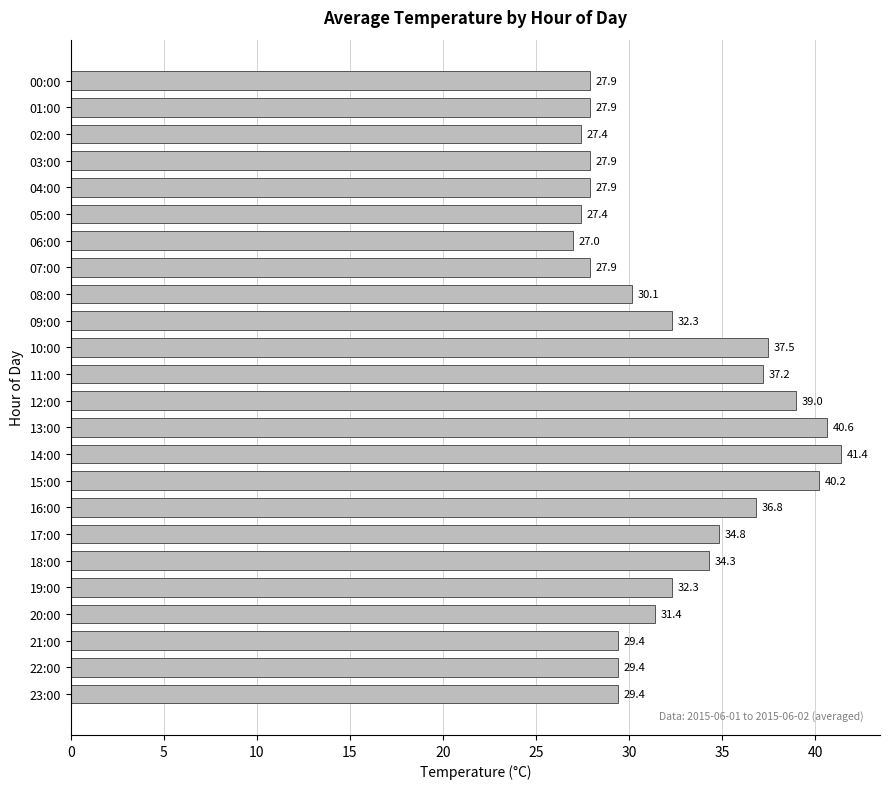

At which category does the chart reach its minimum across all series?

06:00